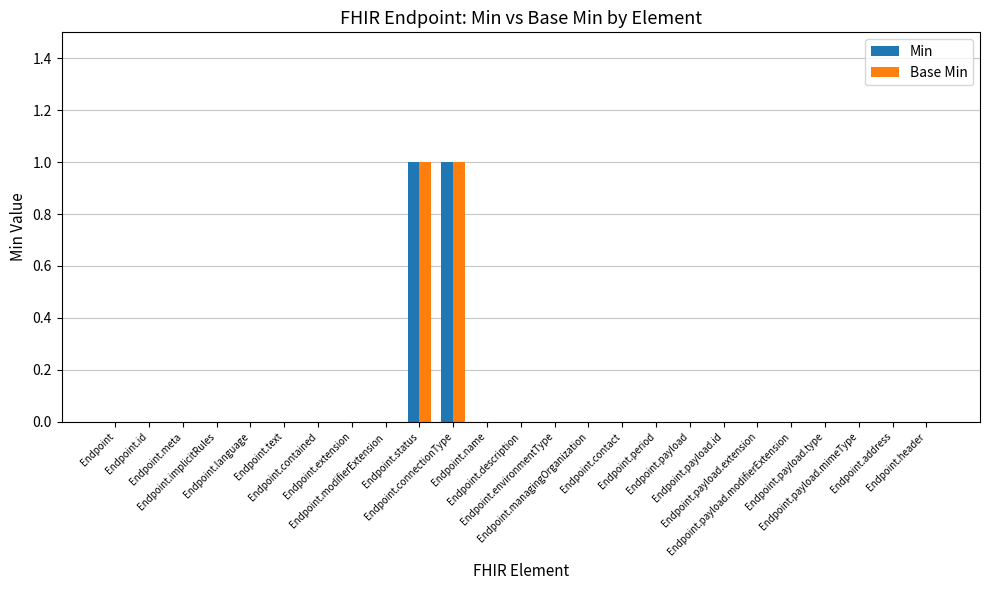

Reading left to right, extract all data points from this chart.

Min: 0	0	0	0	0	0	0	0	0	1	1	0	0	0	0	0	0	0	0	0	0	0	0	0	0
Base Min: 0	0	0	0	0	0	0	0	0	1	1	0	0	0	0	0	0	0	0	0	0	0	0	0	0